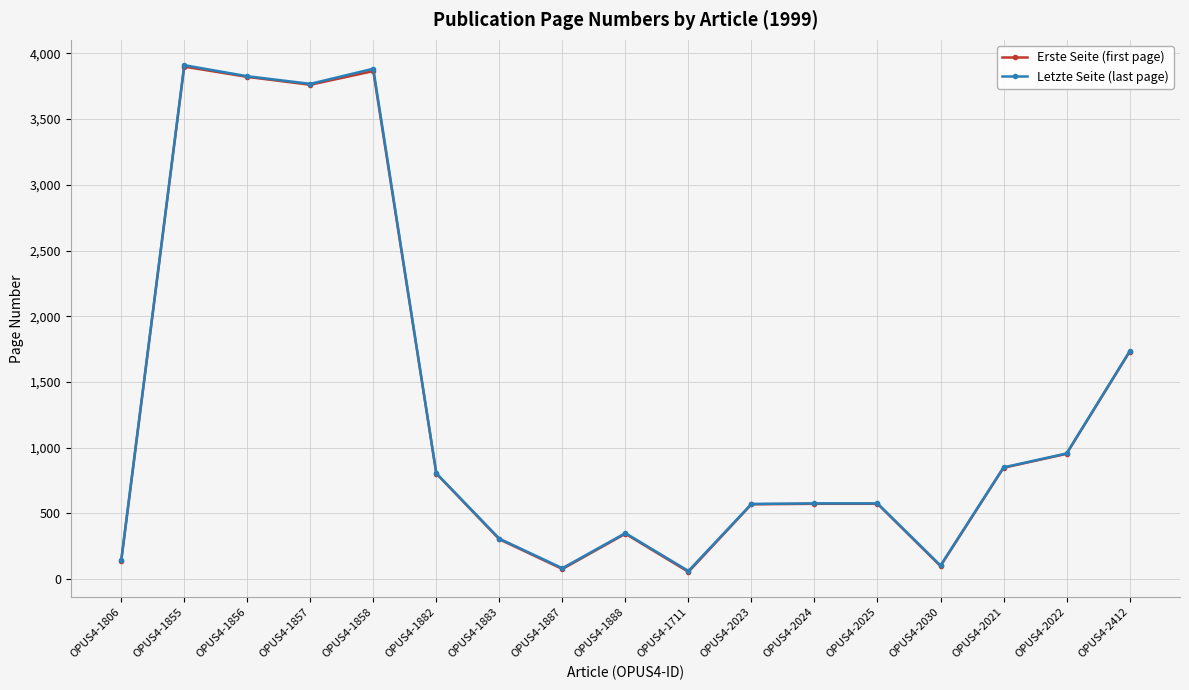

What are all the series names shown in the legend?

Erste Seite (first page), Letzte Seite (last page)